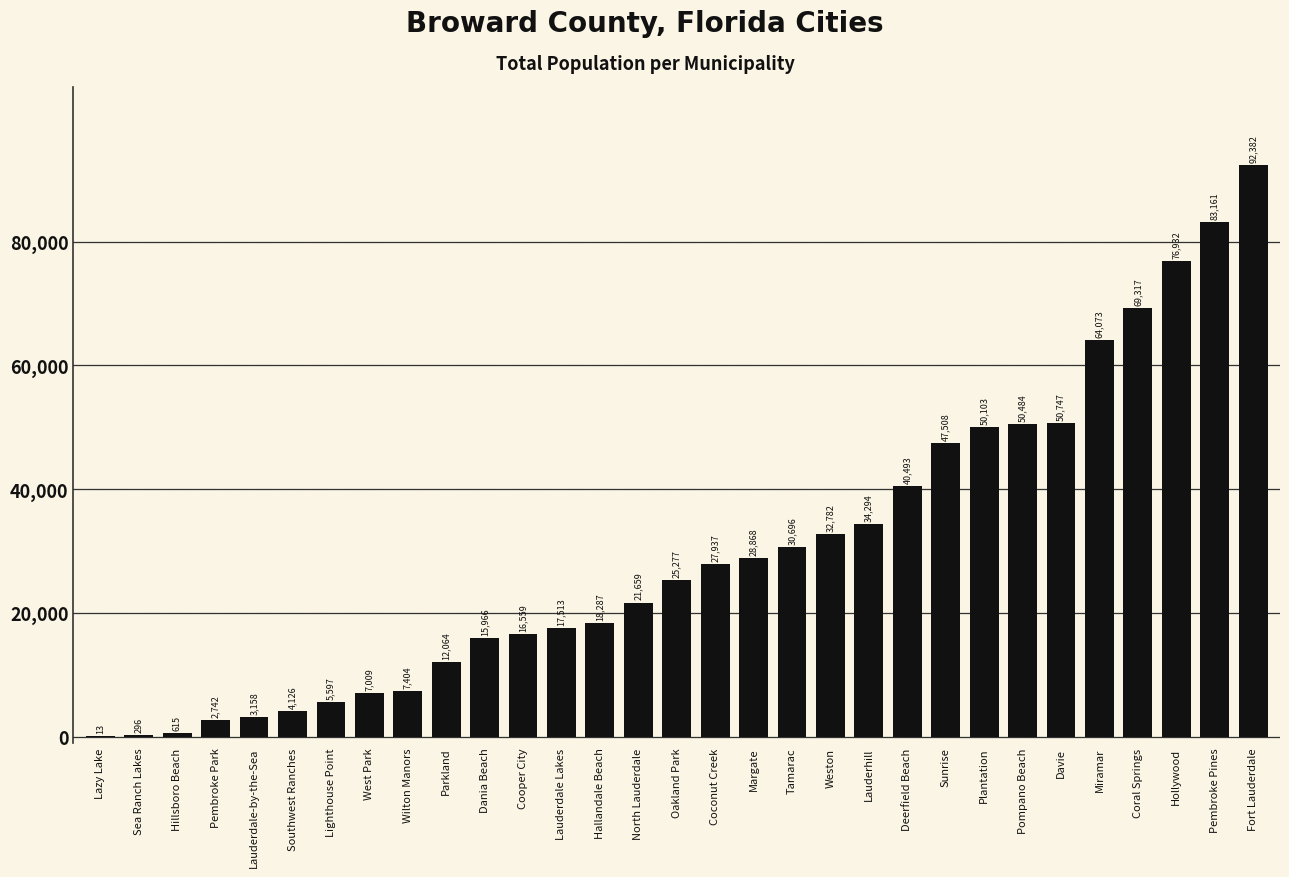

Reading left to right, what are all the values shown in this chart?

Lazy Lake=13	Sea Ranch Lakes=296	Hillsboro Beach=615	Pembroke Park=2742	Lauderdale-by-the-Sea=3158	Southwest Ranches=4126	Lighthouse Point=5597	West Park=7009	Wilton Manors=7404	Parkland=12064	Dania Beach=15966	Cooper City=16559	Lauderdale Lakes=17513	Hallandale Beach=18287	North Lauderdale=21659	Oakland Park=25277	Coconut Creek=27937	Margate=28868	Tamarac=30696	Weston=32782	Lauderhill=34294	Deerfield Beach=40493	Sunrise=47508	Plantation=50103	Pompano Beach=50484	Davie=50747	Miramar=64073	Coral Springs=69317	Hollywood=76932	Pembroke Pines=83161	Fort Lauderdale=92382